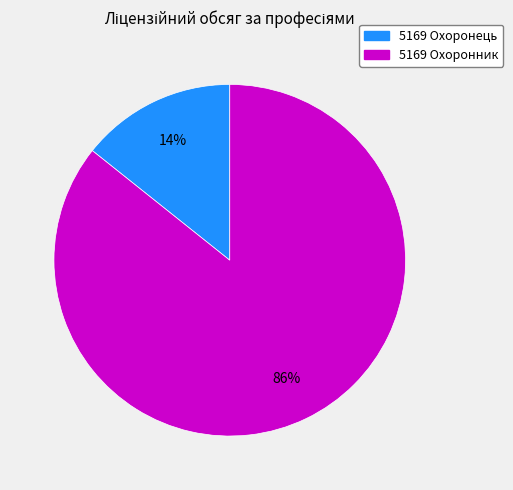

Which slice is the smallest?

5169 Охоронець